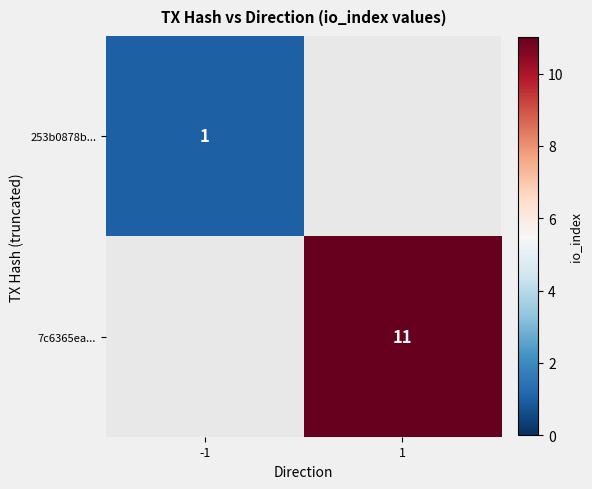

Is it true that 7c6365ea... equals 8 at 1?

False